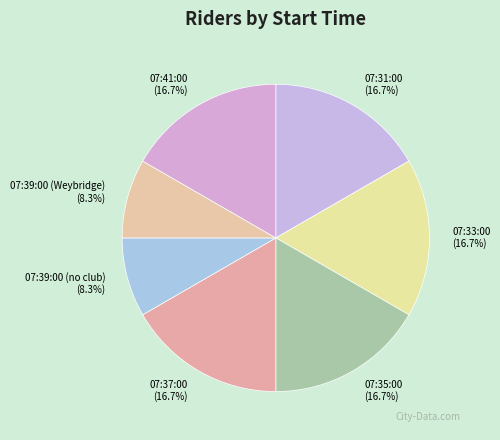

Combined, what portion of the pie is 07:41:00 and 07:39:00 (Weybridge)?

25.0%